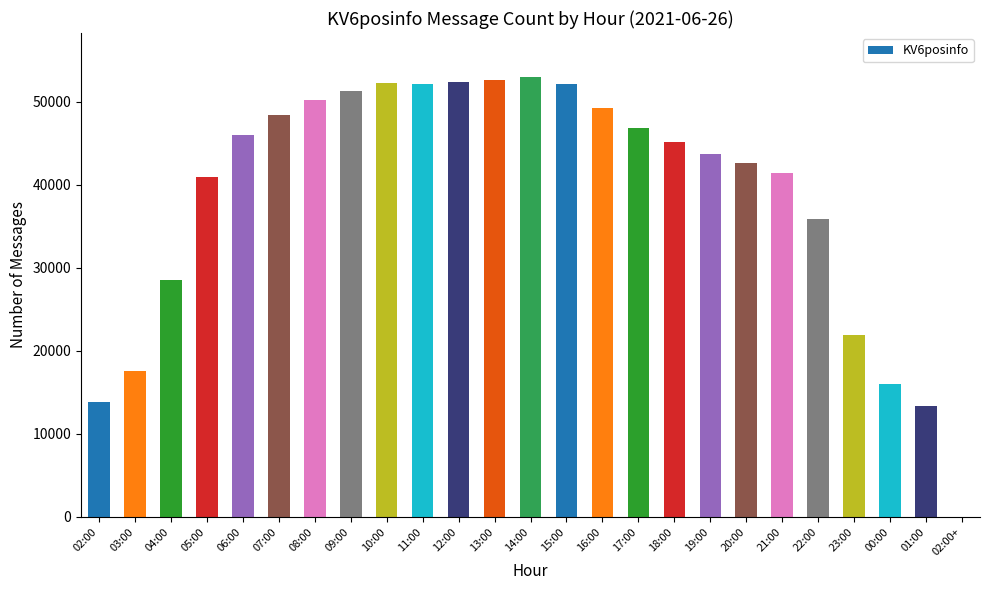

Where is the data nearest to the value 26506?

04:00